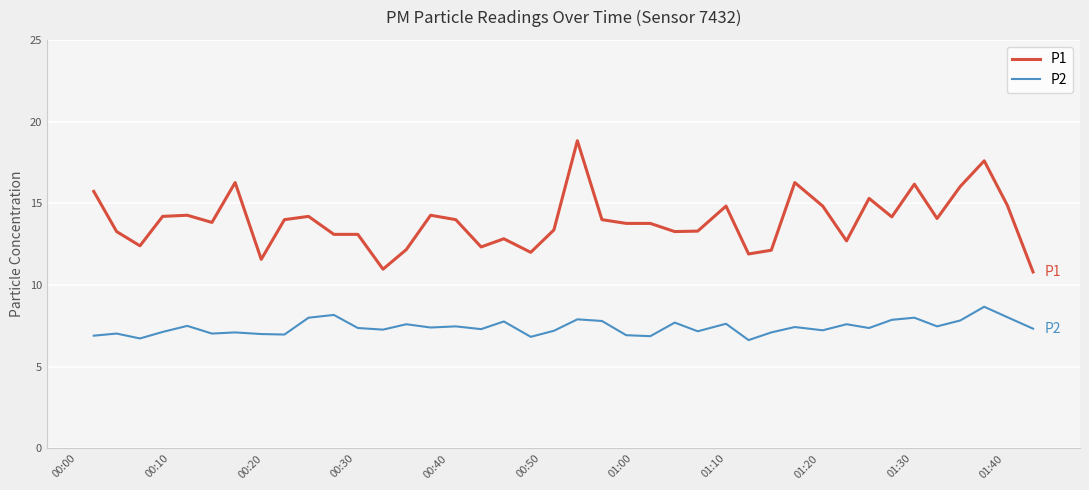

What is the difference between the maximum and minimum values in the P1 series?

8.0